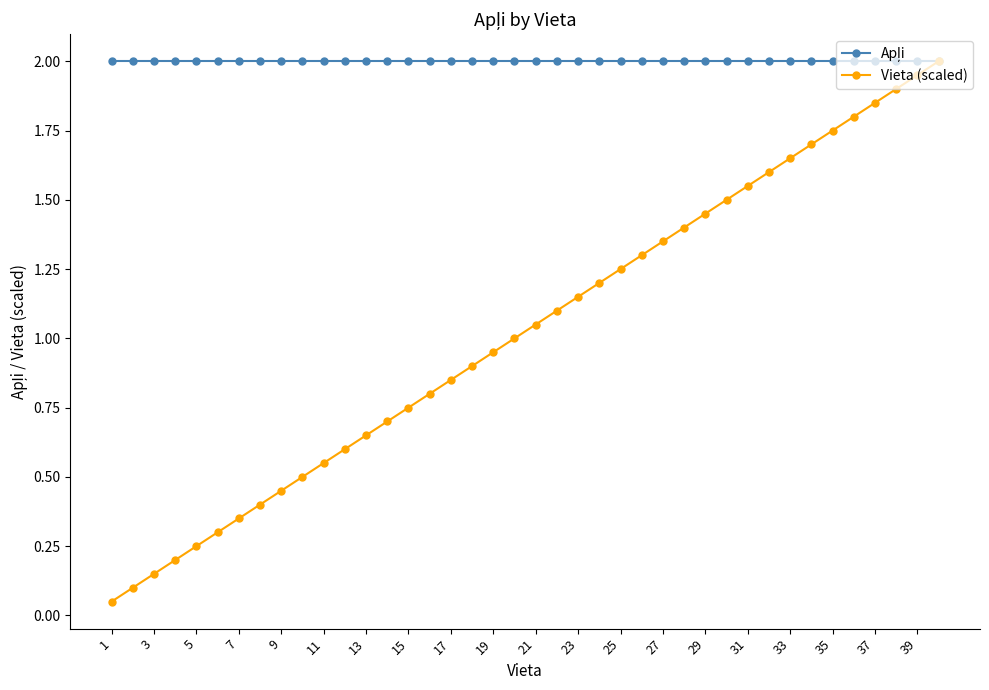

What is the highest value of the Vieta (scaled) series?

2.0